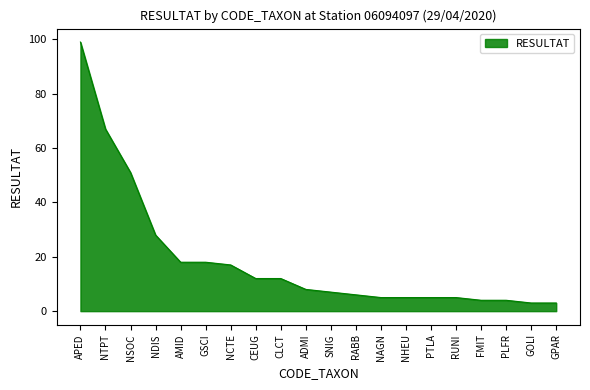

What is the greatest value displayed?

99